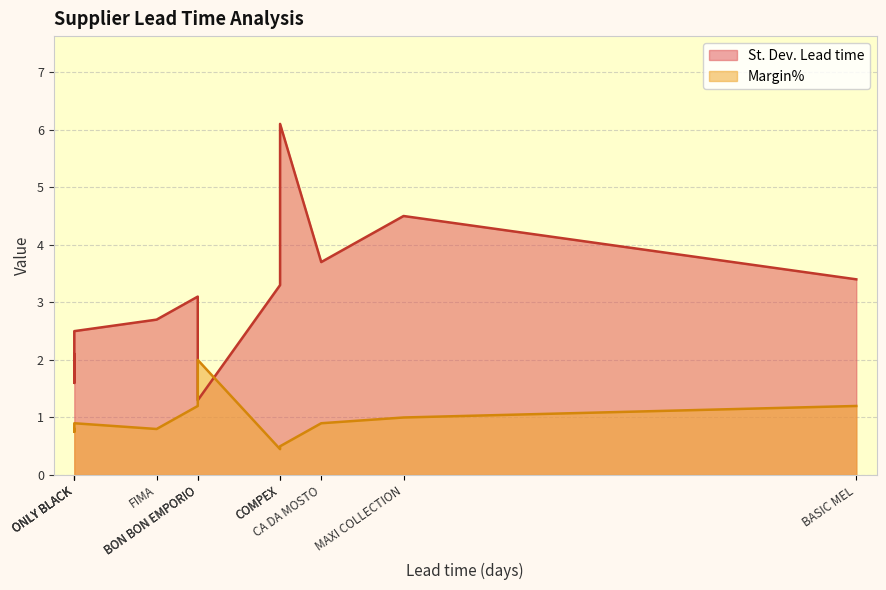

Count the number of categories in the chart.

11